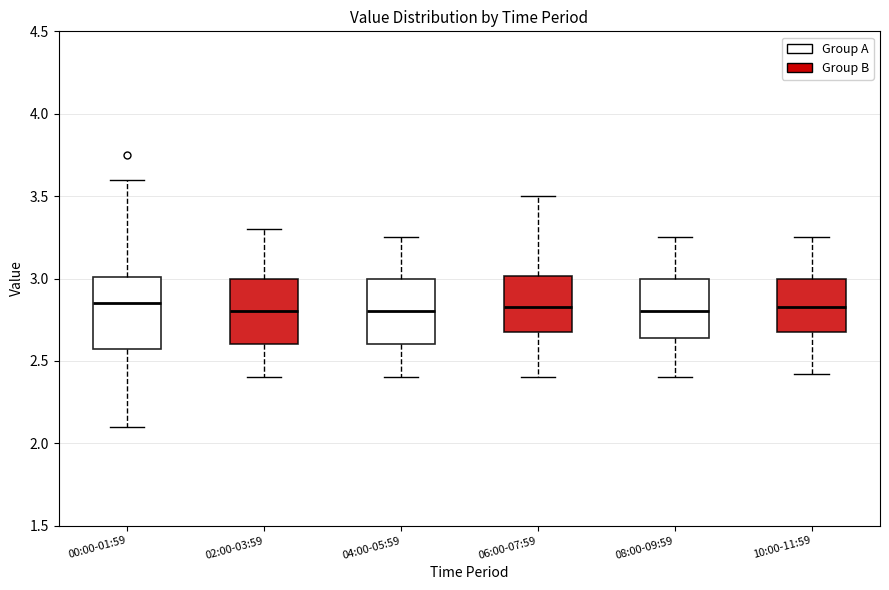

Where does the median line of the box for 04:00-05:59 sit on the y-axis? The values are not printed on the chart, so give them approximately, as read against the axis.

2.80